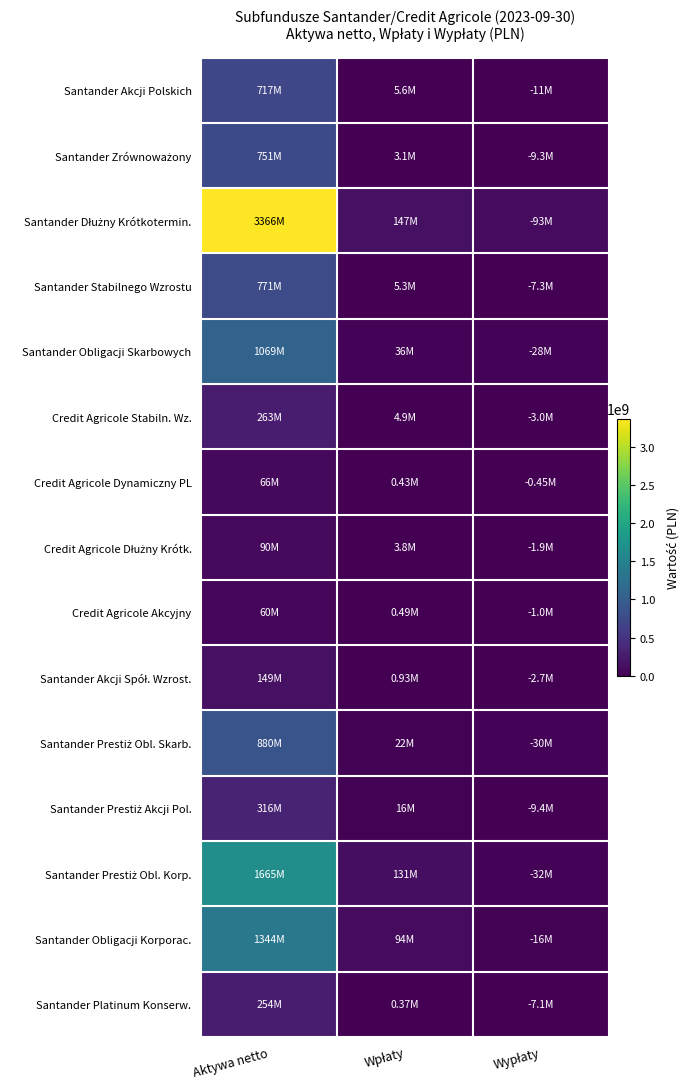

Which series has the largest total across all categories?

Santander Dłużny Krótkotermin.